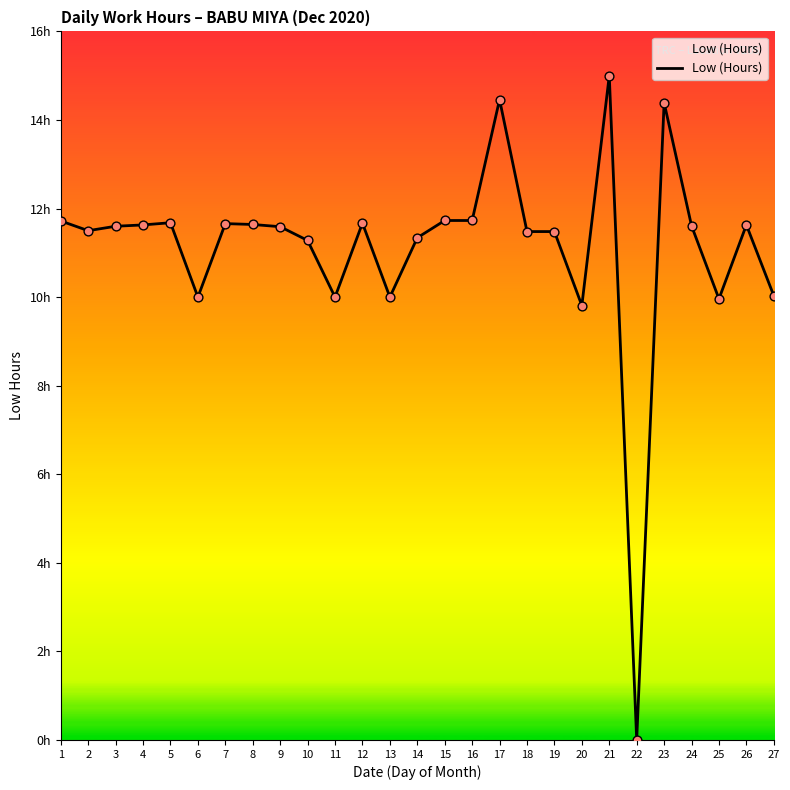

Which has a higher value, 6 or 17?

17